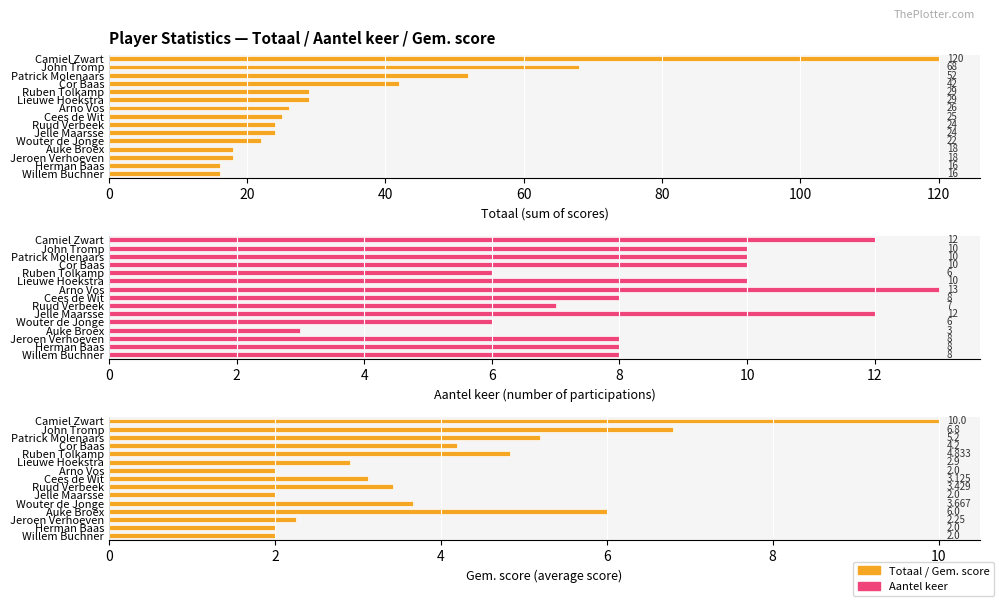

Reading left to right, transcribe all the data shown in this chart.

Totaal: 120.0	68.0	52.0	42.0	29.0	29.0	26.0	25.0	24.0	24.0	22.0	18.0	18.0	16.0	16.0
Aantel keer: 12.0	10.0	10.0	10.0	6.0	10.0	13.0	8.0	7.0	12.0	6.0	3.0	8.0	8.0	8.0
Gem. score: 10.0	6.8	5.2	4.2	4.8	2.9	2.0	3.1	3.4	2.0	3.7	6.0	2.2	2.0	2.0